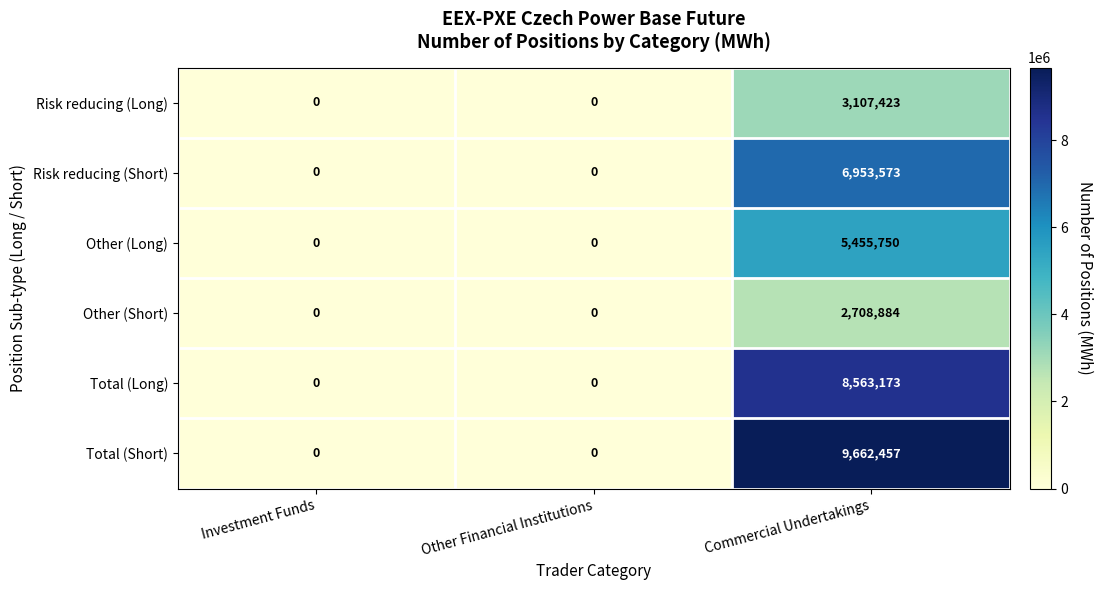

What is the greatest value displayed?

9662457